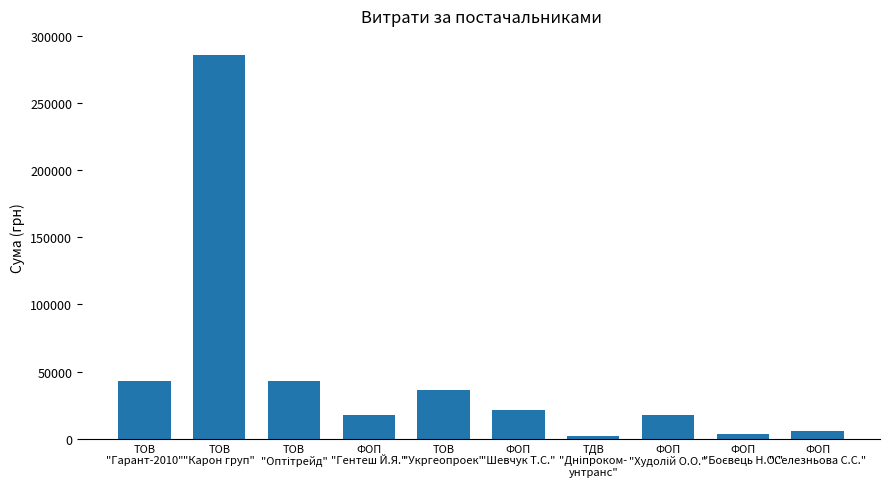

What is the average value?

47547